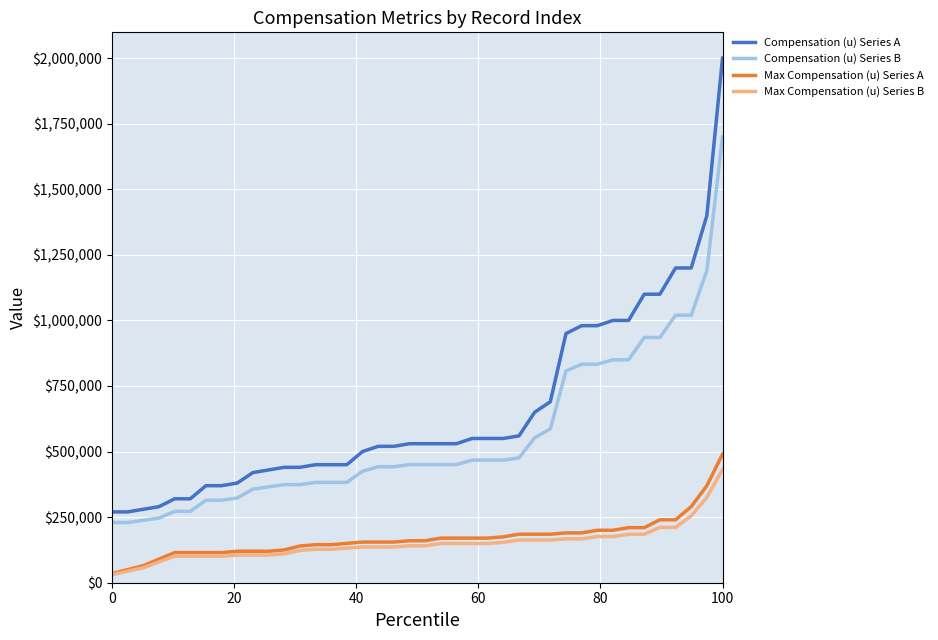

Which series has the widest spread of values?

Compensation (u) Series A